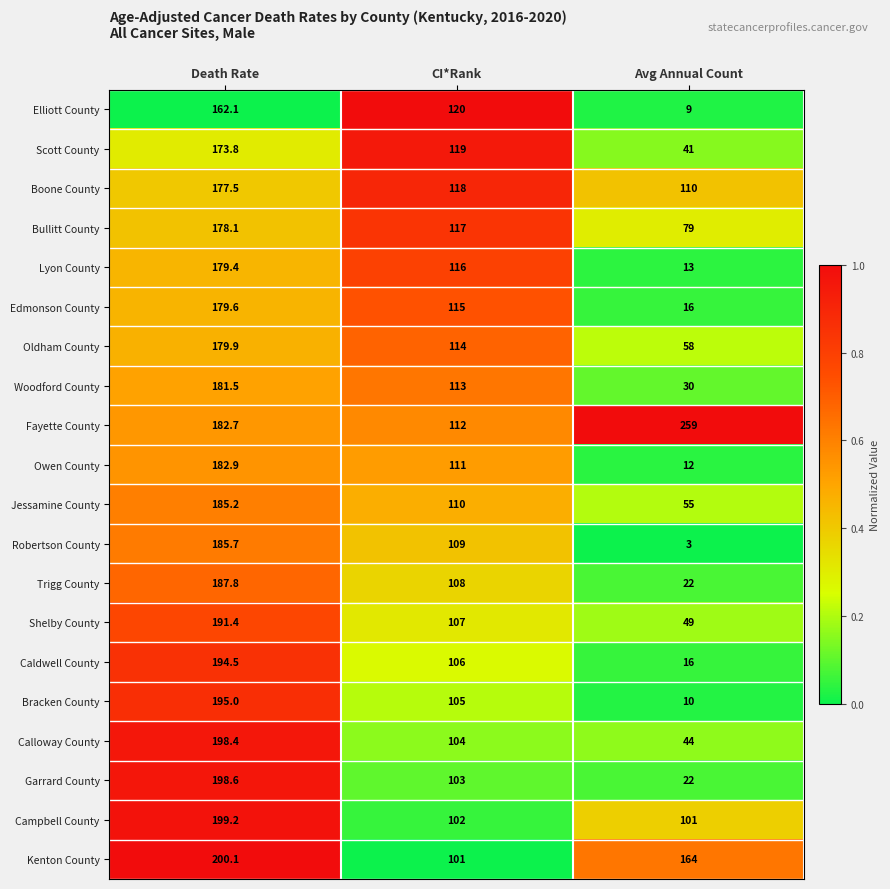

Count the number of categories in the chart.

3